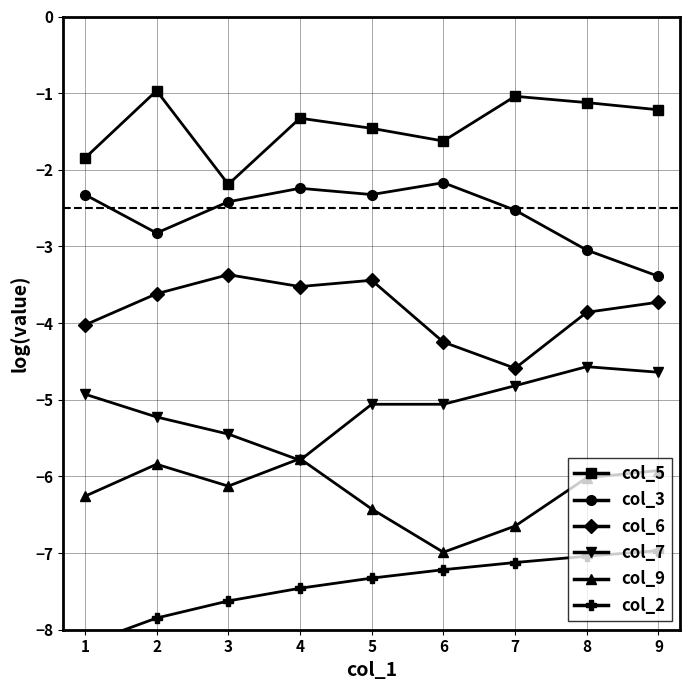

How many lines are shown in the chart?

6